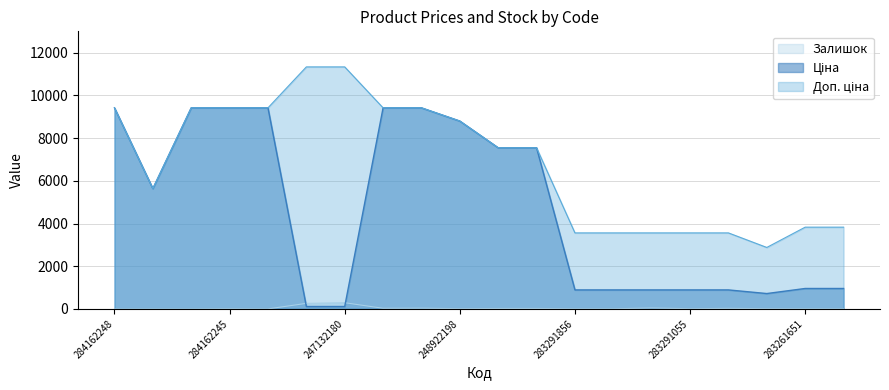

How many lines are shown in the chart?

3